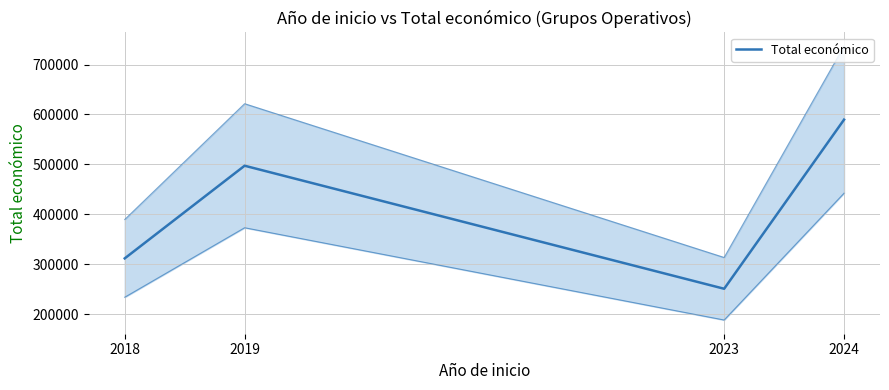

Reading left to right, what are all the values shown in this chart?

2018=311553	2019=497232	2023=250636	2024=589556